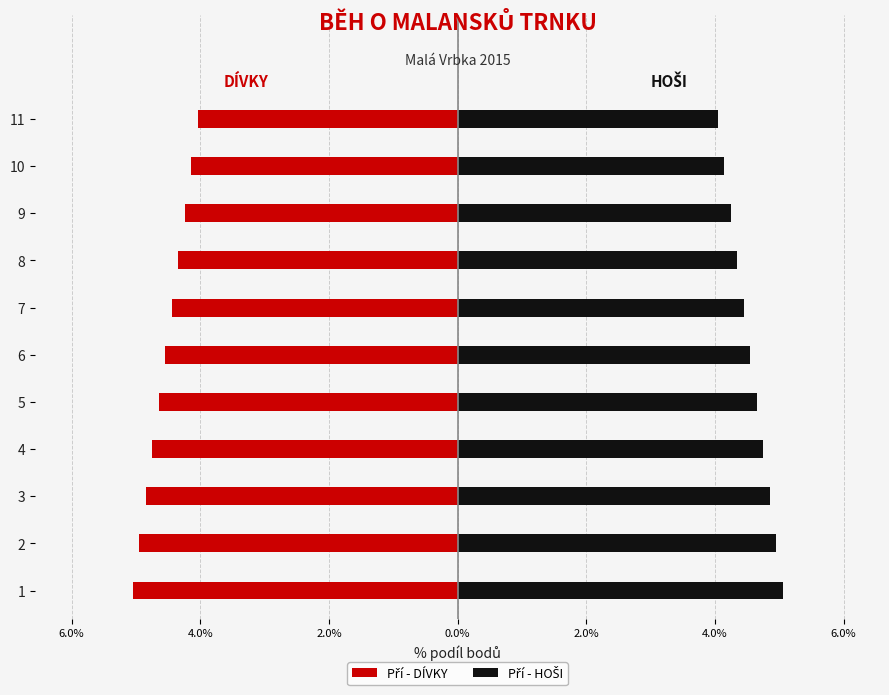

How many bars are there in each group?

2